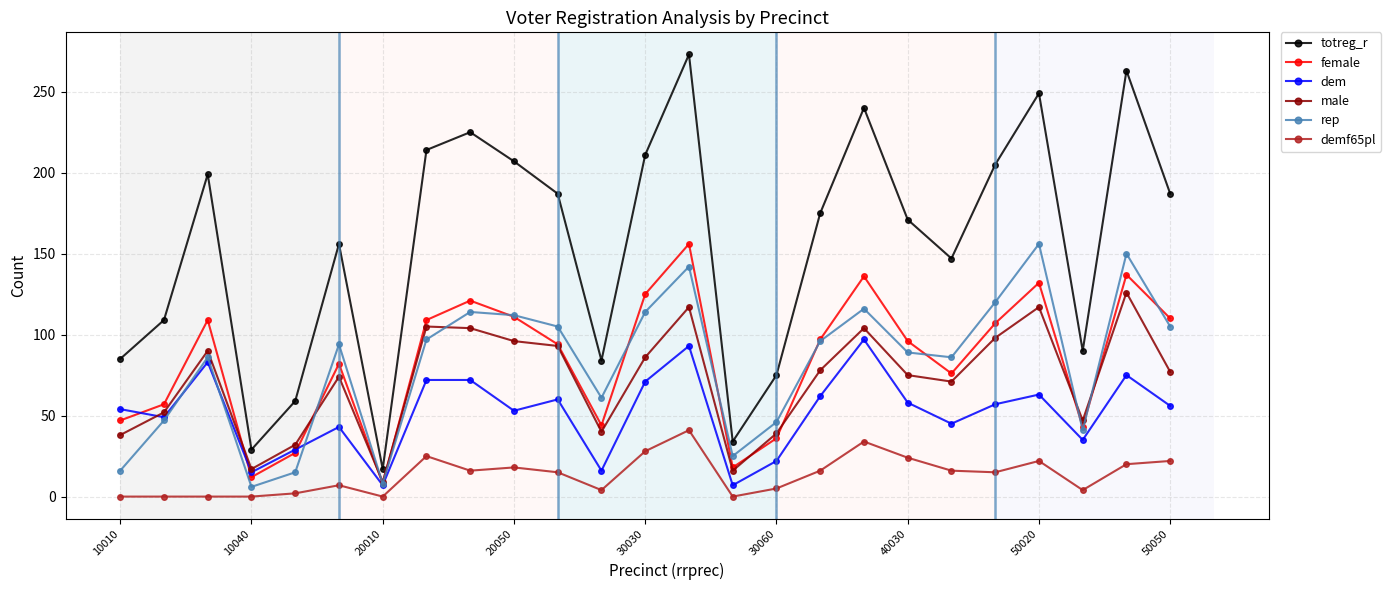

How many categories are shown in the chart?

25